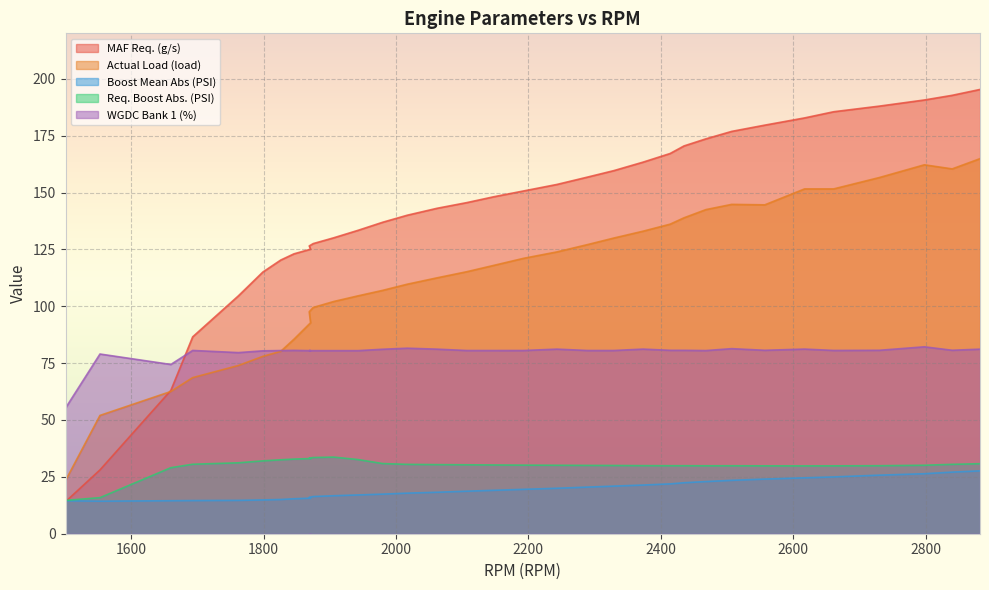

The Boost Mean Abs (PSI) series shows 39.0 at 2468. True or false?

False